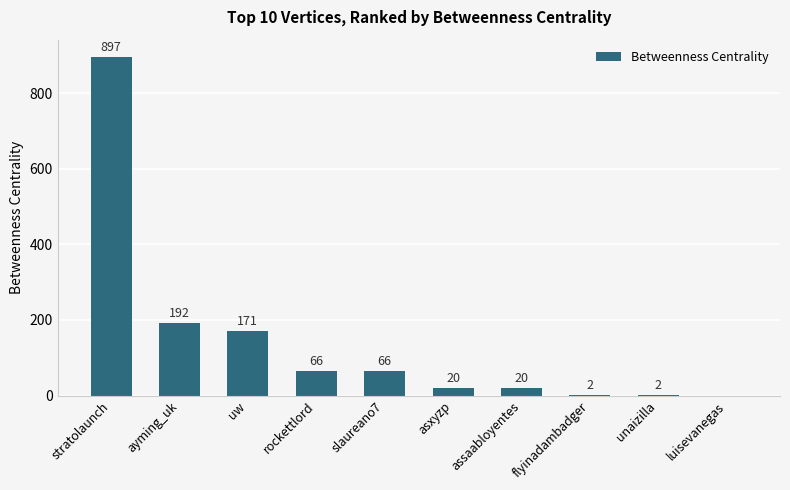

At which label is the value closest to 448?

ayming_uk